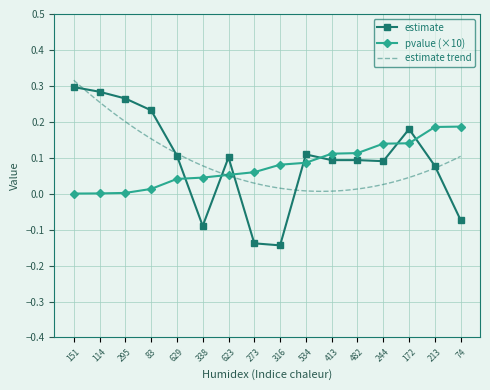

Reading left to right, extract all data points from this chart.

estimate: 151=0.3	114=0.3	295=0.3	83=0.2	629=0.1	338=-0.1	623=0.1	273=-0.1	316=-0.1	534=0.1	413=0.1	482=0.1	244=0.1	172=0.2	213=0.1	74=-0.1
pvalue: 151=0.0	114=0.0	295=0.0	83=0.0	629=0.0	338=0.0	623=0.1	273=0.1	316=0.1	534=0.1	413=0.1	482=0.1	244=0.1	172=0.1	213=0.2	74=0.2